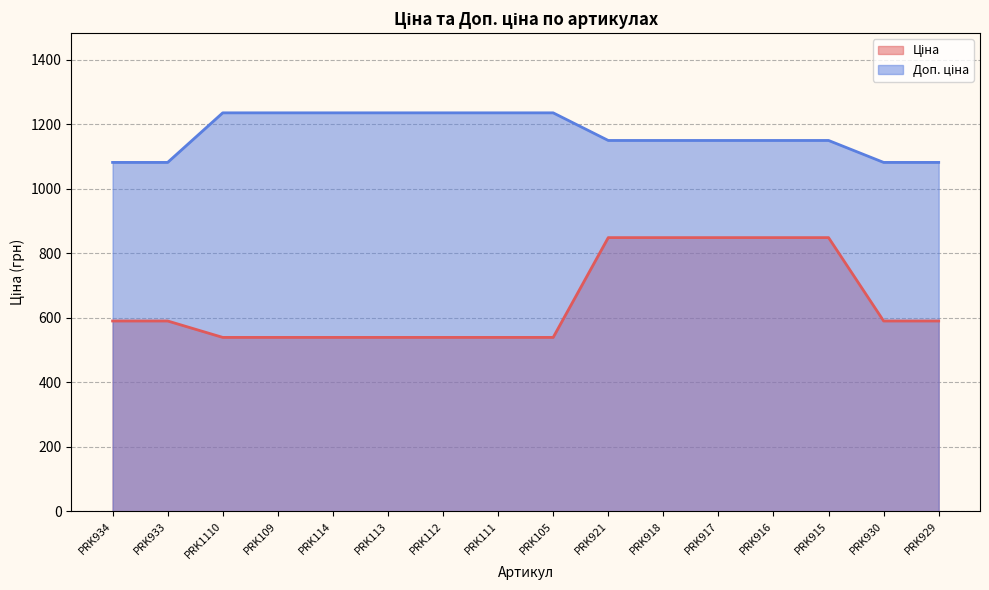

True or false: Доп. ціна and Ціна cross at least once.

False